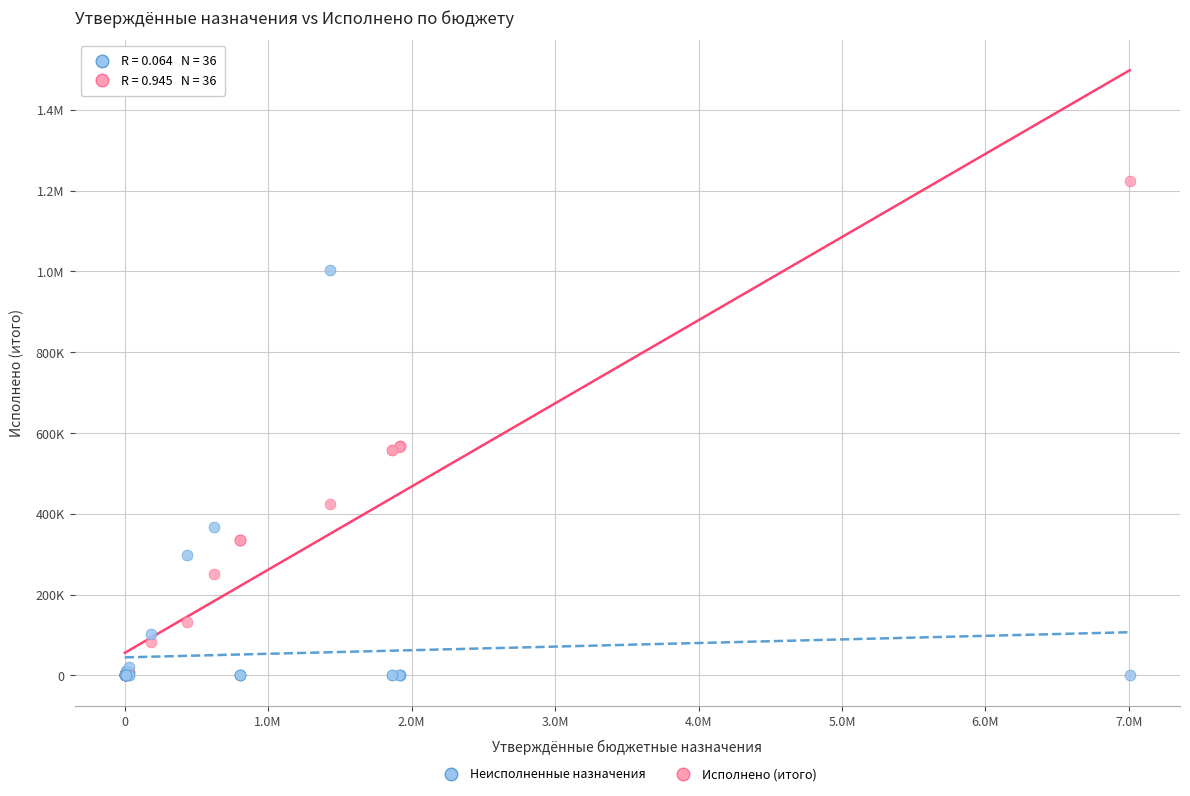

What are all the series names shown in the legend?

Неисполненные назначения, Исполнено (итого)